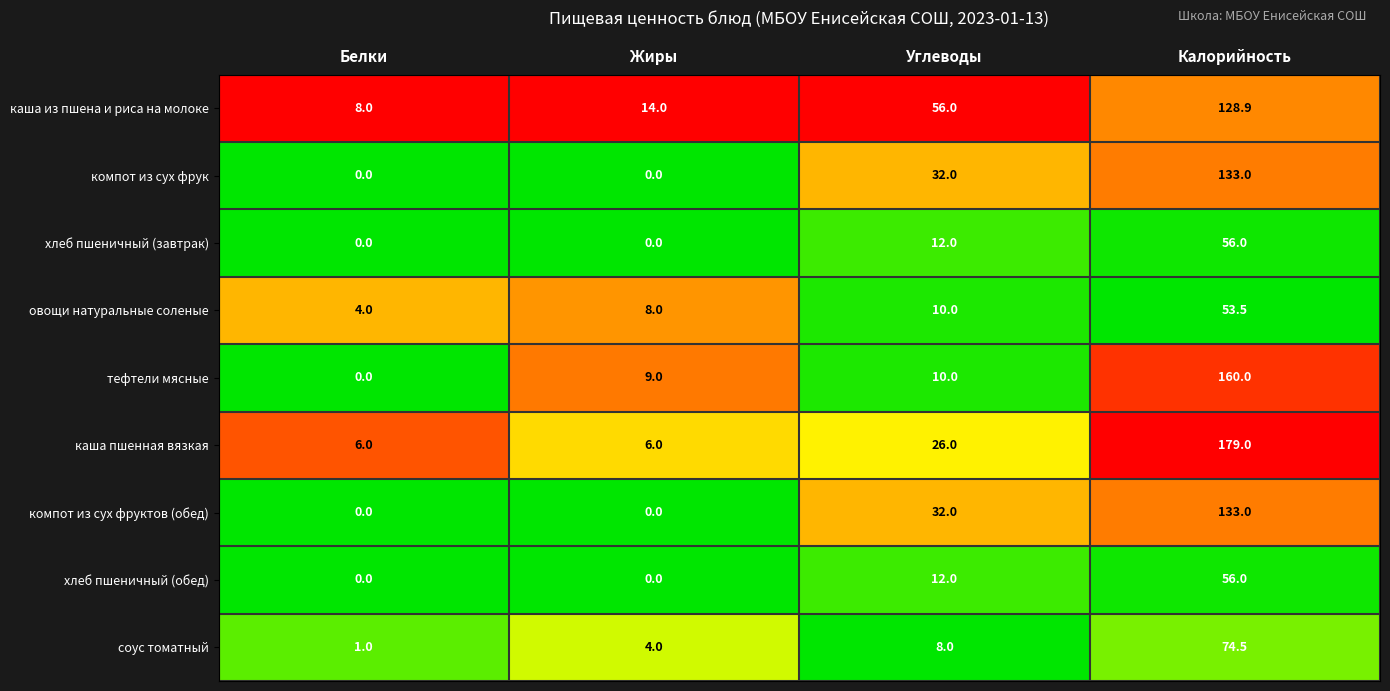

Is the value of хлеб пшеничный (обед) at Калорийность greater than the value of компот из сух фрук at Жиры?

Yes